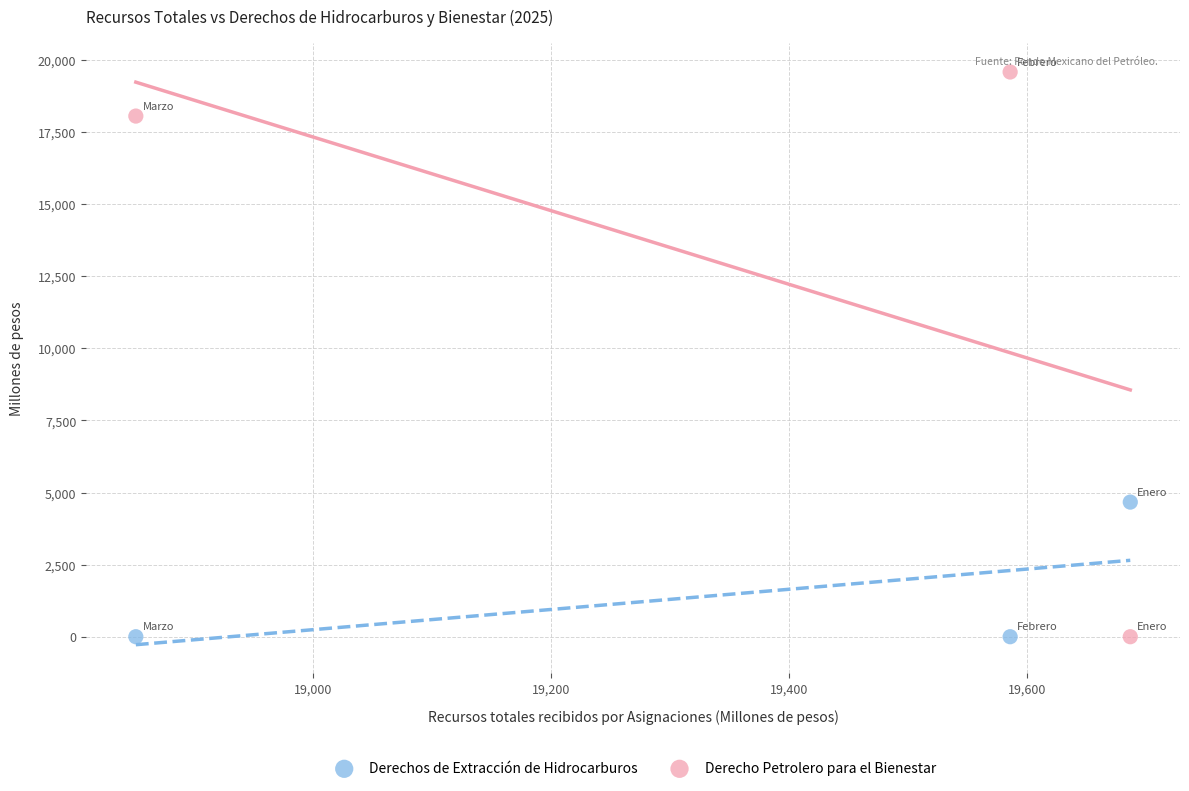

Which series has the widest spread of Y values?

Derecho Petrolero para el Bienestar